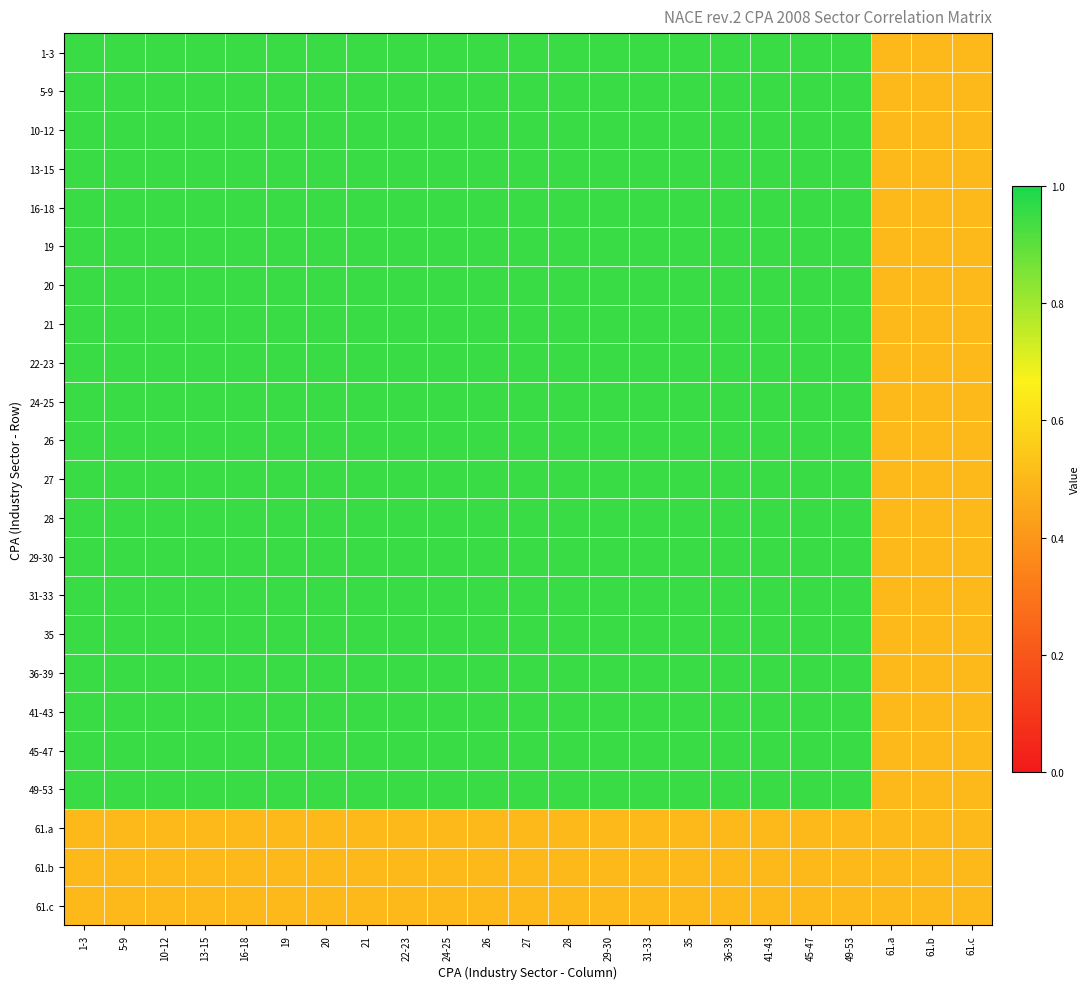

What is the smallest value displayed?

0.5